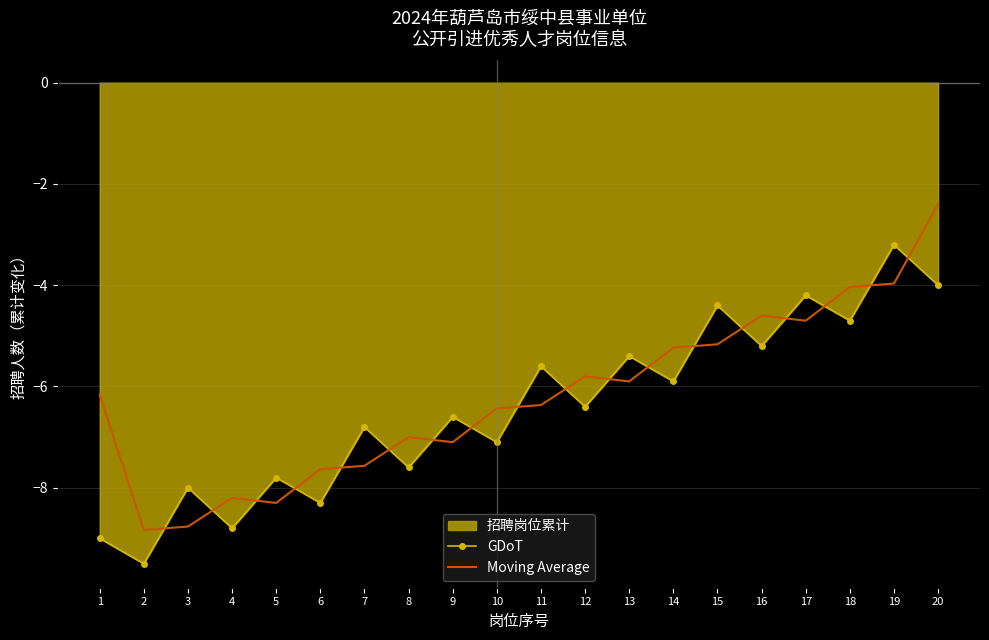

Reading left to right, extract all data points from this chart.

GDoT: -9.0	-9.5	-8.0	-8.8	-7.8	-8.3	-6.8	-7.6	-6.6	-7.1	-5.6	-6.4	-5.4	-5.9	-4.4	-5.2	-4.2	-4.7	-3.2	-4.0
Moving Average: -6.2	-8.8	-8.8	-8.2	-8.3	-7.6	-7.6	-7.0	-7.1	-6.4	-6.4	-5.8	-5.9	-5.2	-5.2	-4.6	-4.7	-4.0	-4.0	-2.4